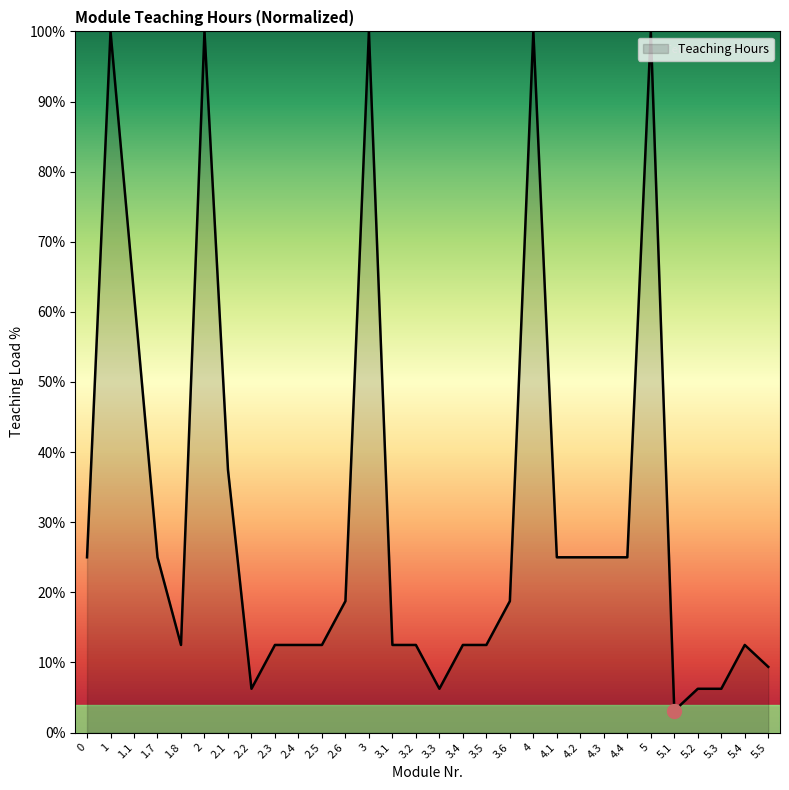

What is the change in value from 1.7 to 1.8?

-12.5